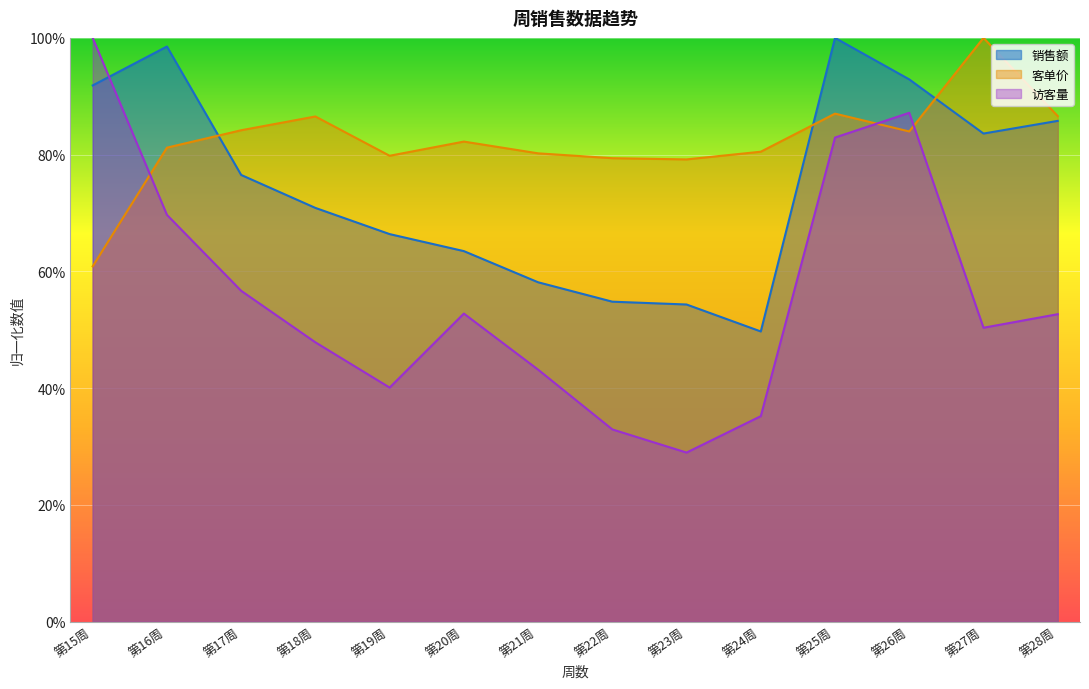

The value of 访客量 at 第21周 is 0.1. True or false?

False